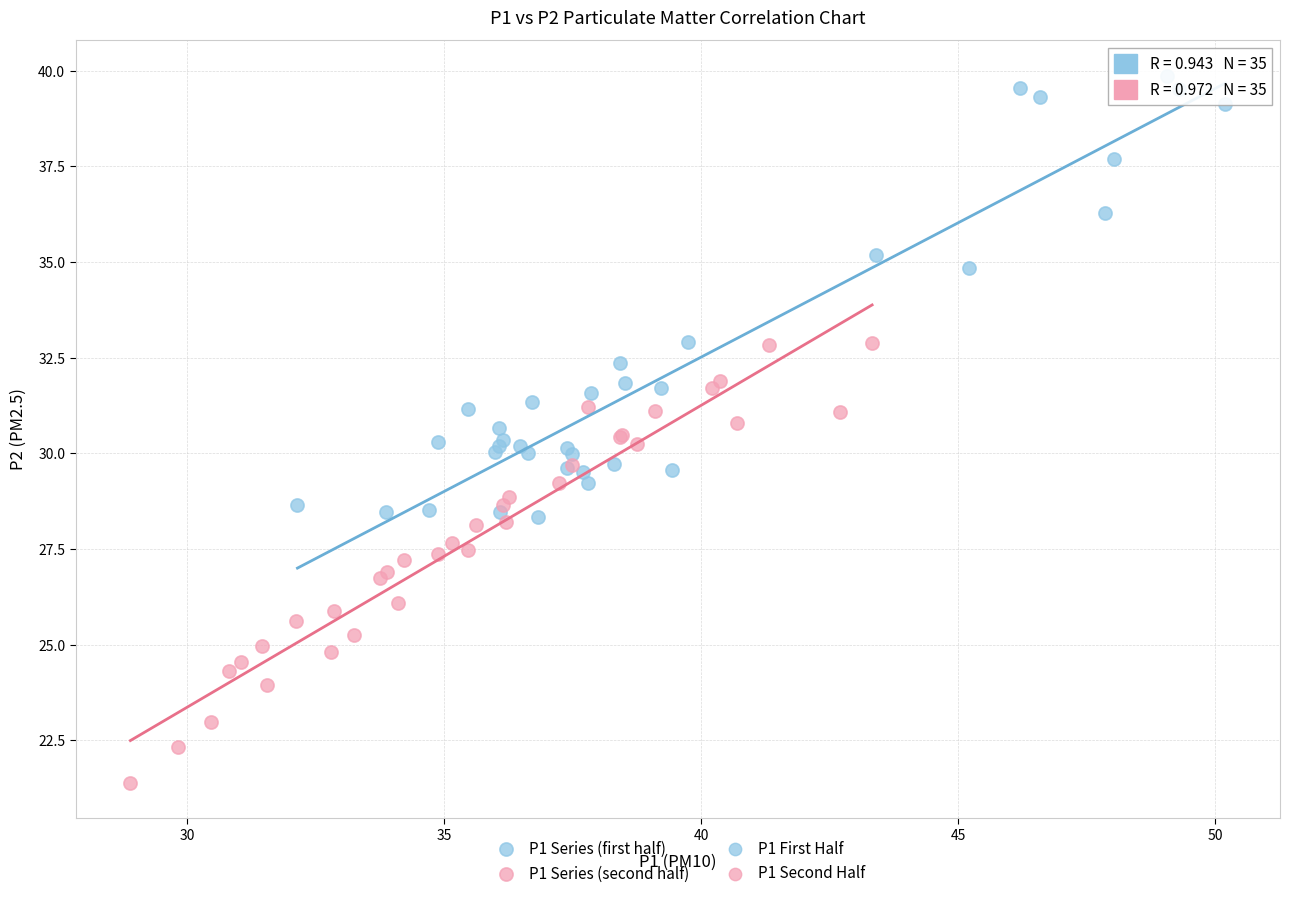

Which series reaches the maximum Y coordinate?

P1 Series (first half)